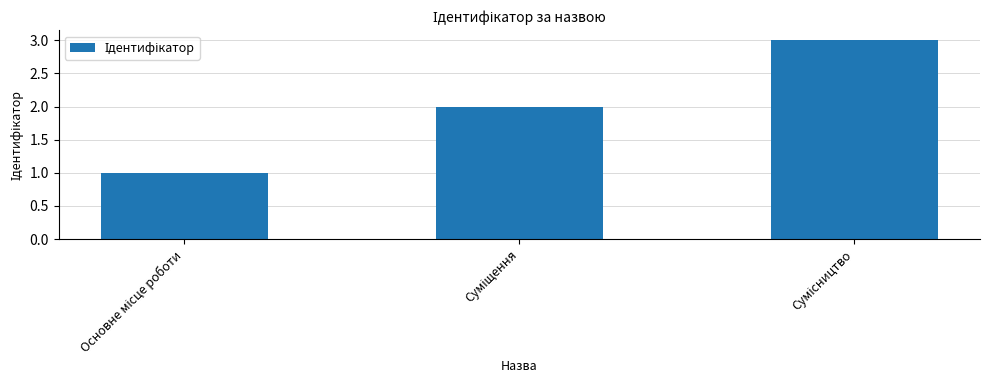

What is the maximum value shown in the chart?

3